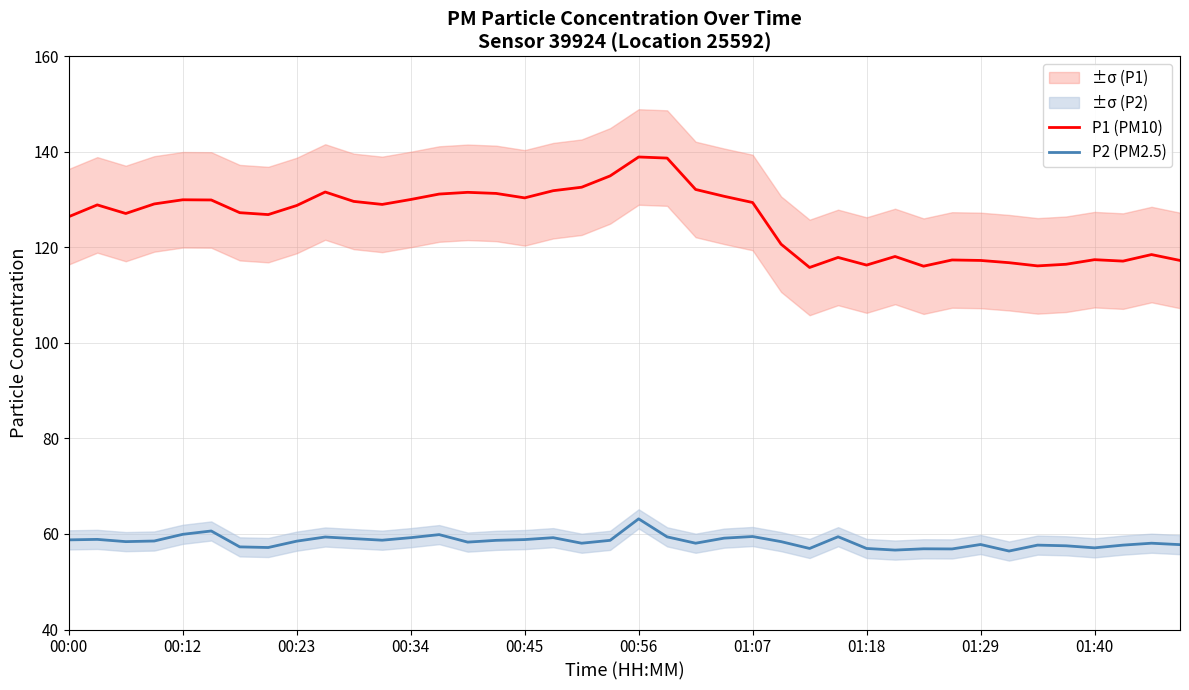

True or false: P1 (PM10) and P2 (PM2.5) cross at least once.

False